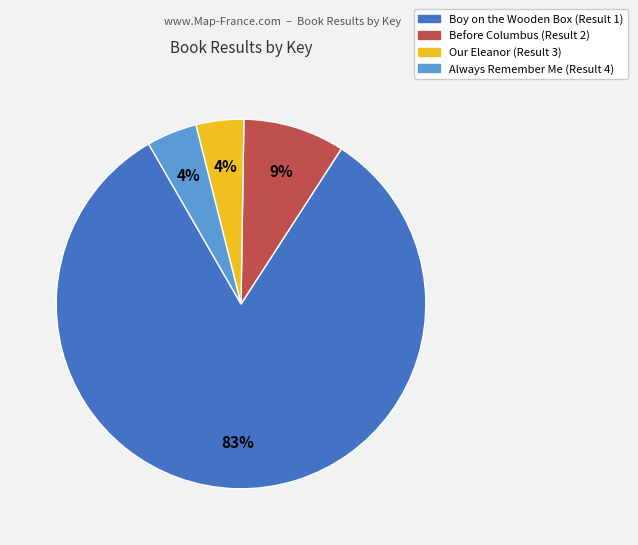

How many slices are in this pie chart?

4